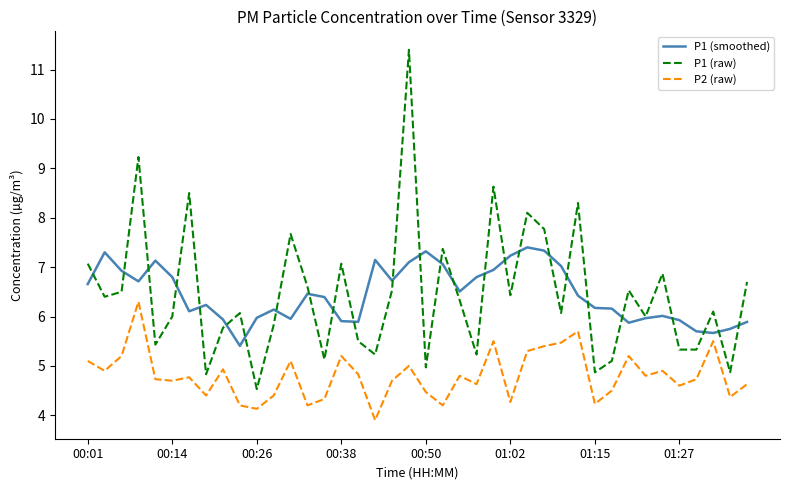

What is the maximum value for P2 (raw)?

6.3